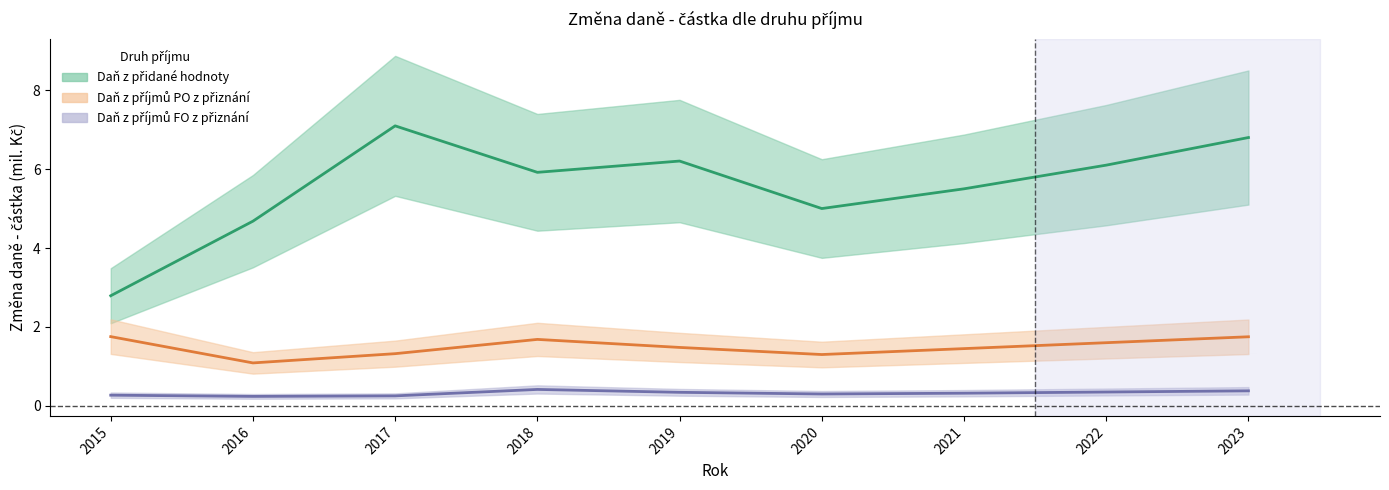

At how many categories does at least one series exceed 2?

9